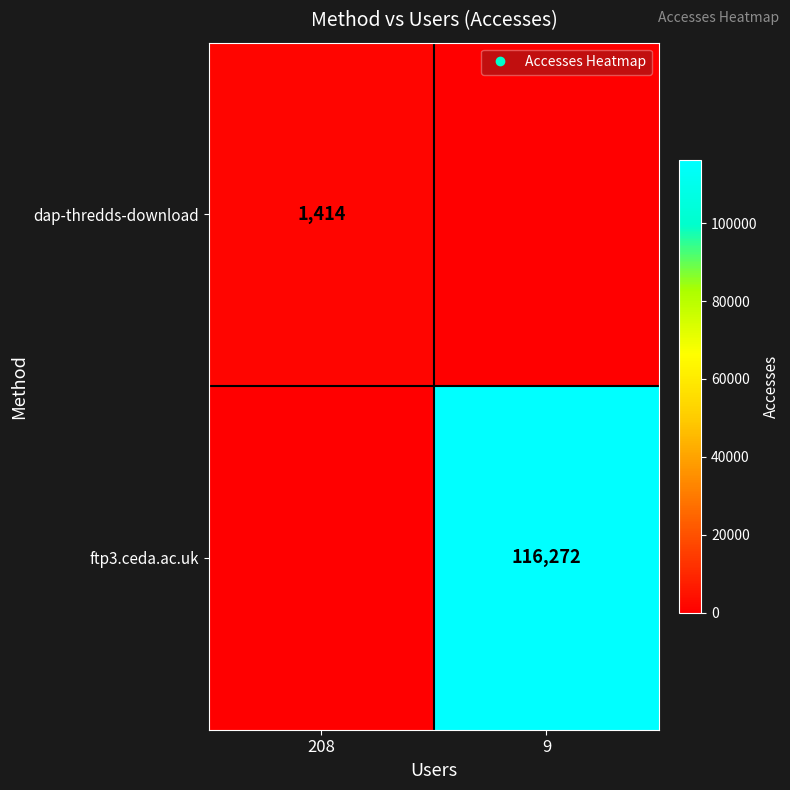

List the labels in order of ftp3.ceda.ac.uk value, smallest first.

208, 9